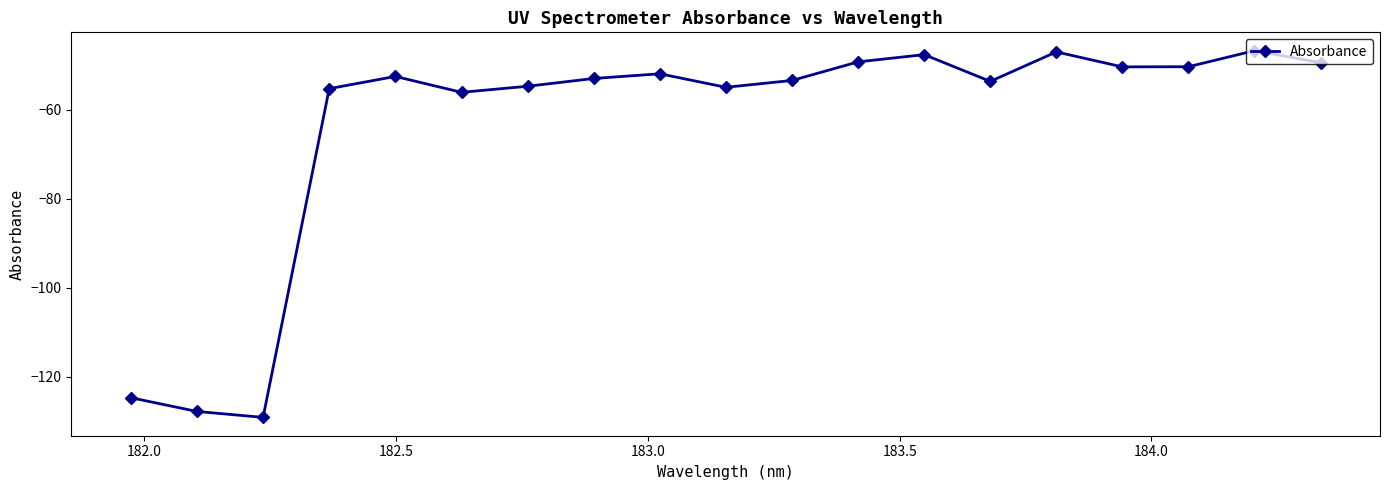

What is the smallest value displayed?

-129.1